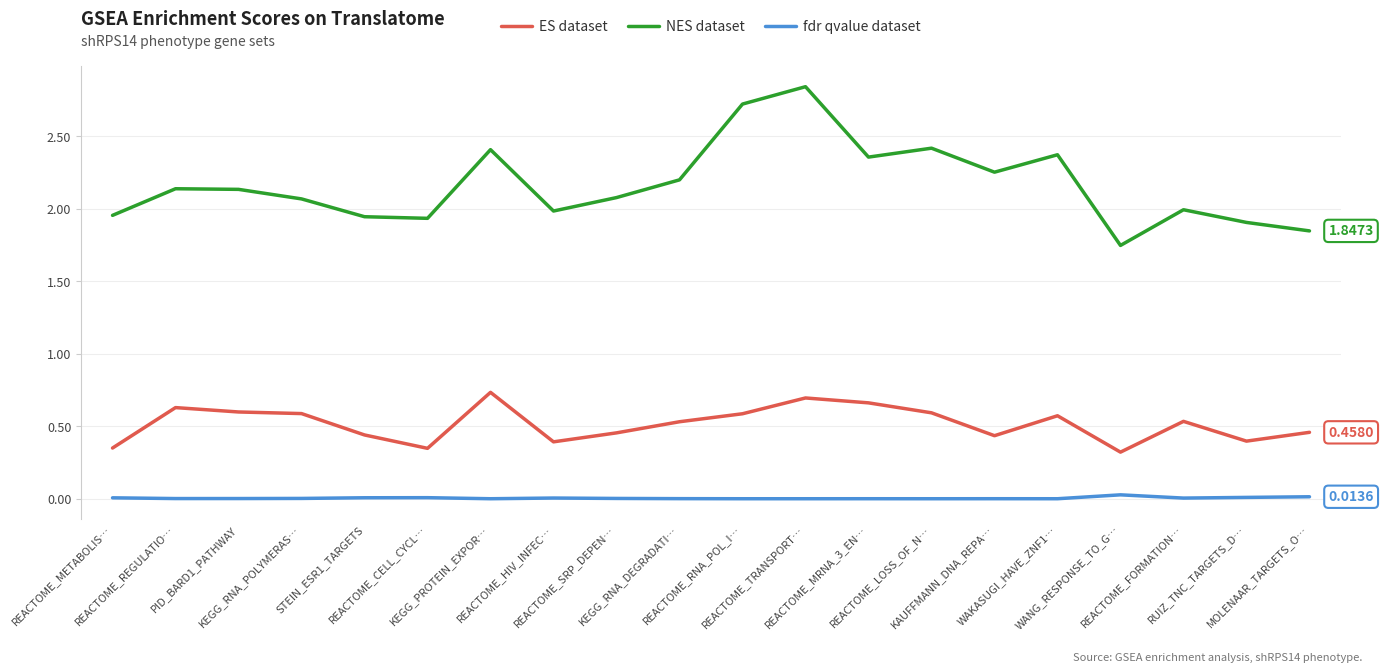

Rank the series at WAKASUGI_HAVE_ZNF1… from highest to lowest value.

NES dataset, ES dataset, fdr qvalue dataset